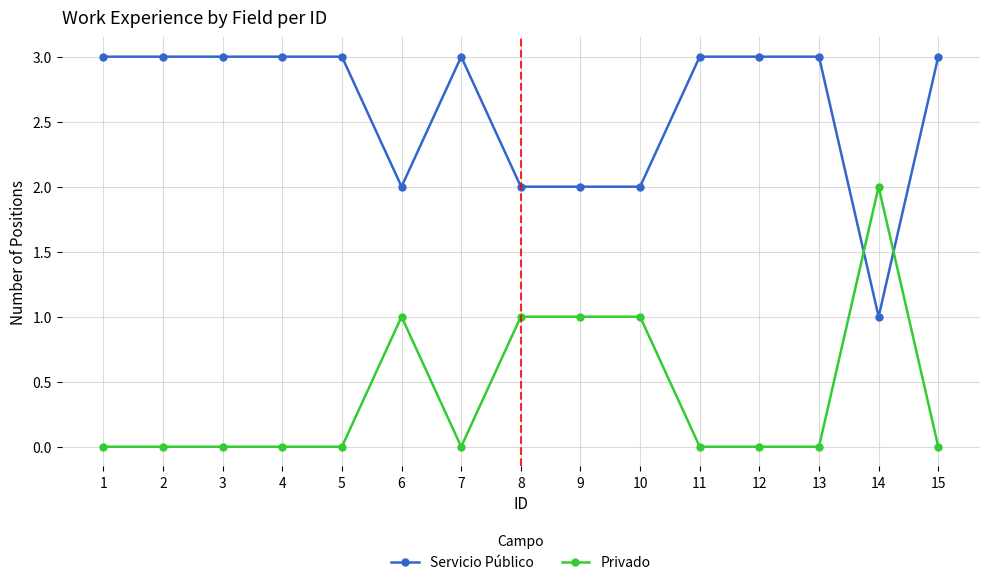

Rank the series by their maximum value, from highest to lowest.

Servicio Público, Privado